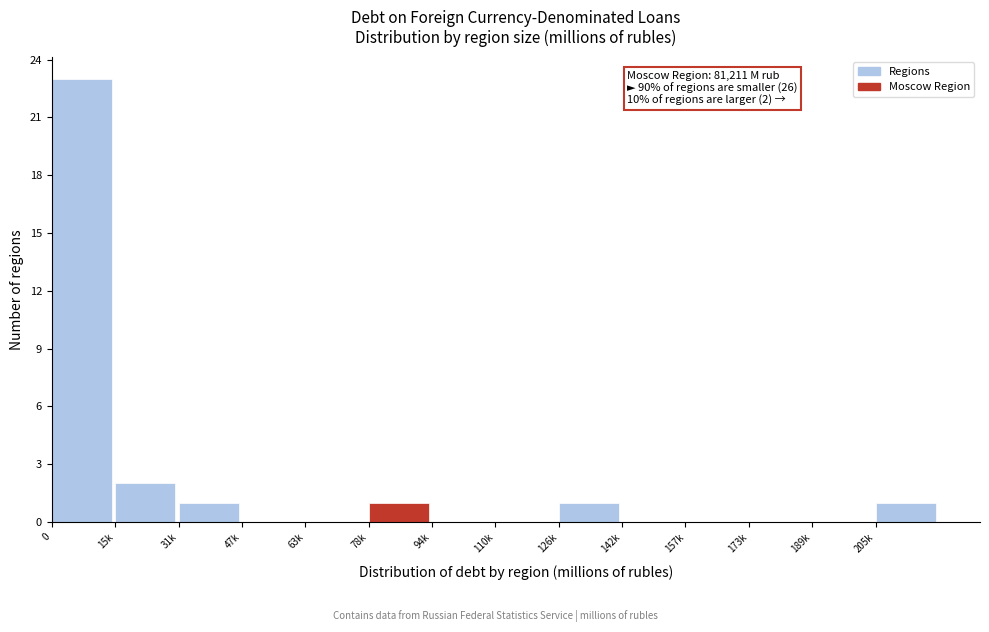

Reading right to left, extract all data points from this chart.

205k=1	189k=0	173k=0	157k=0	142k=0	126k=1	110k=0	94k=0	78k=1	63k=0	47k=0	31k=1	15k=2	0=23